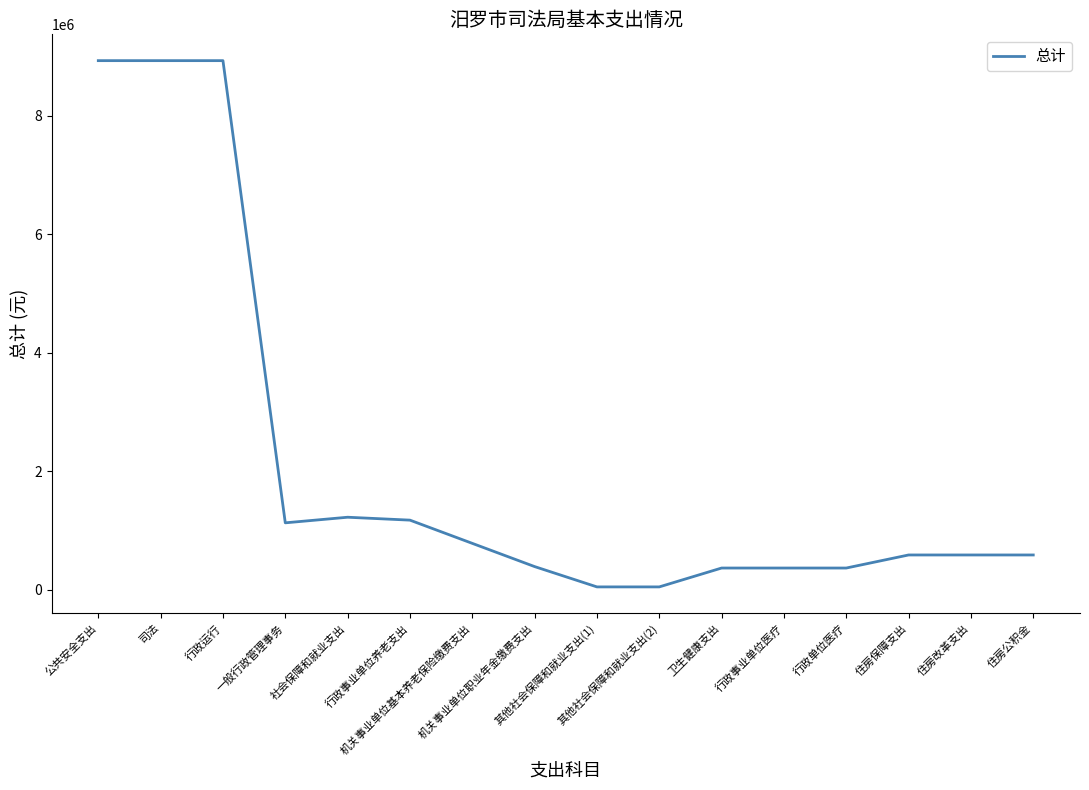

What is the minimum value shown in the chart?

48978.5